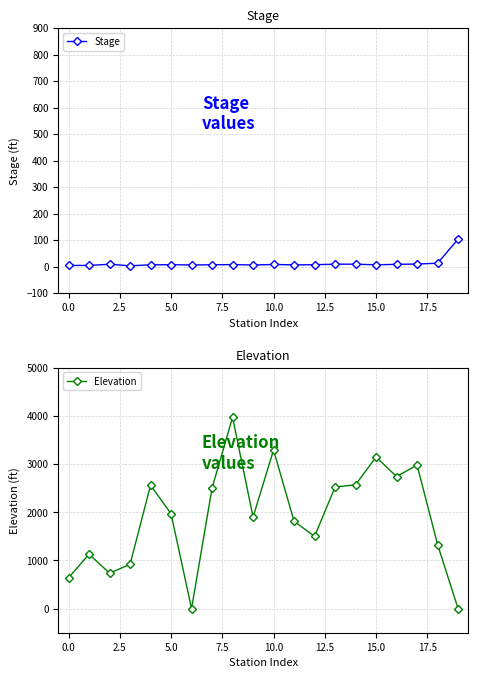

What is the highest value of the Stage series?

103.7